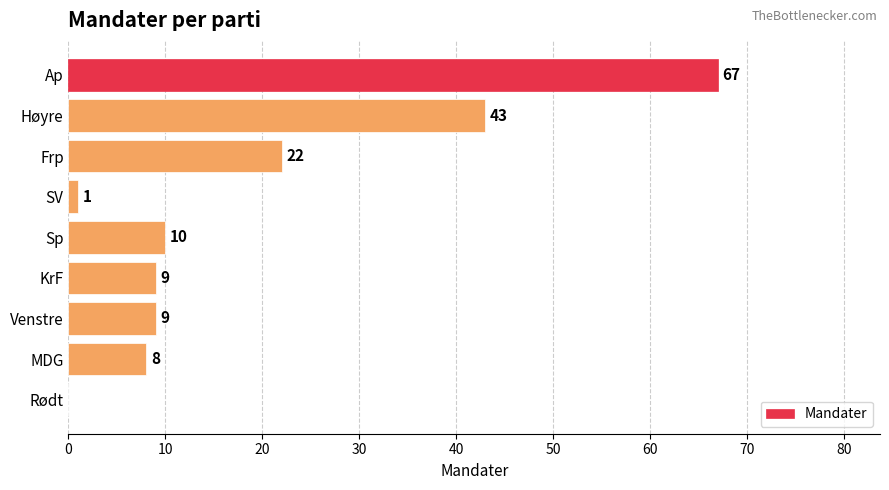

The value at Venstre is 4. True or false?

False